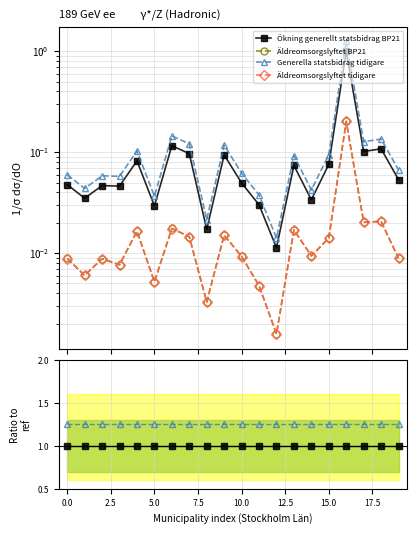

At which category does the chart reach its minimum across all series?

12